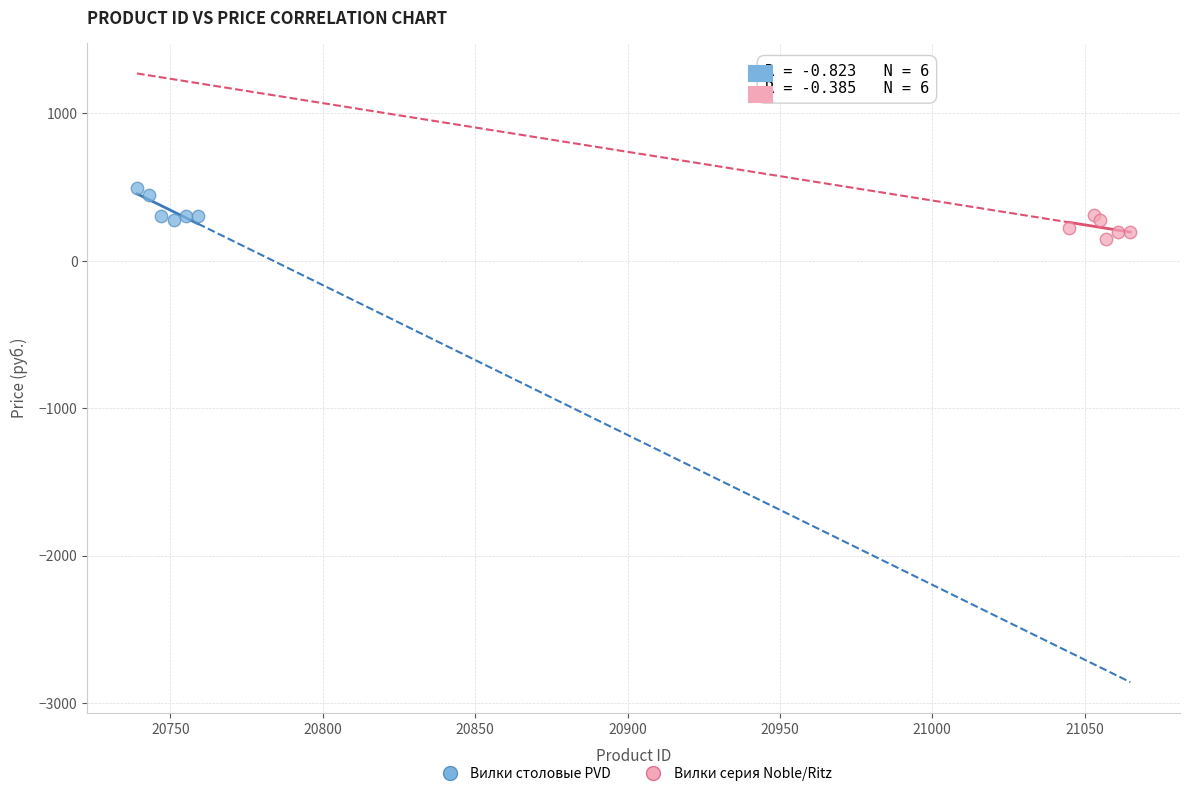

Which series reaches the maximum Y coordinate?

Вилки столовые PVD